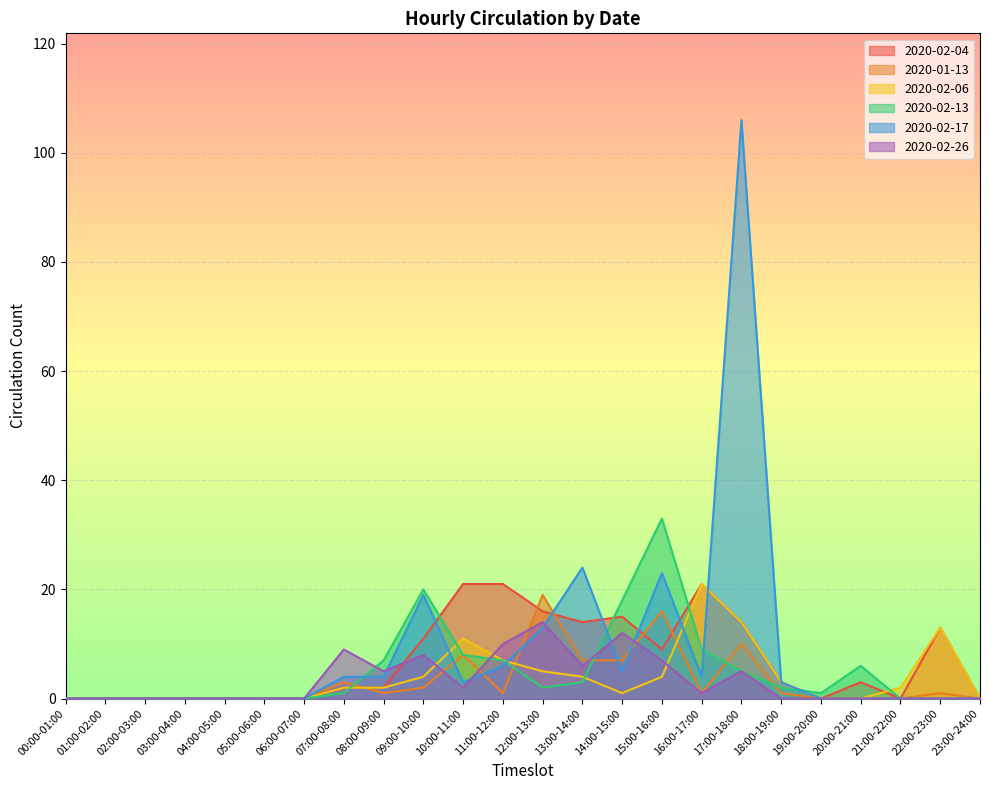

Between which two adjacent categories do 2020-02-06 and 2020-02-26 first intersect?

09:00-10:00 and 10:00-11:00